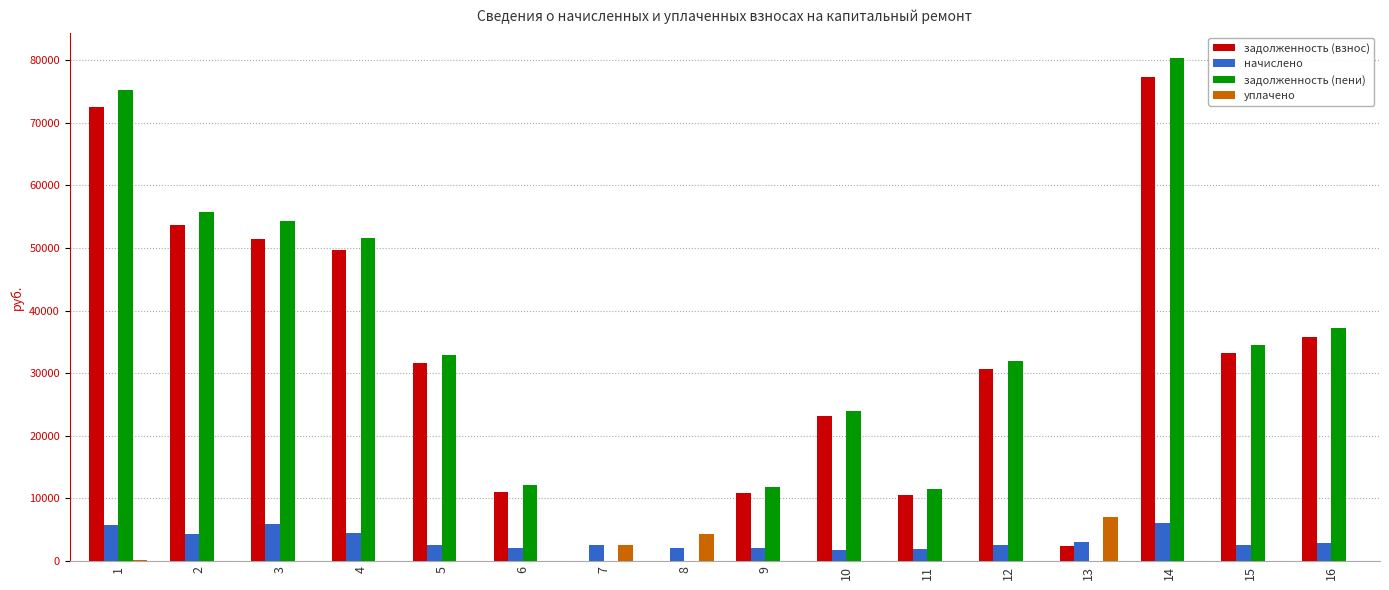

Which category has the highest value in the задолженность (пени) series?

14